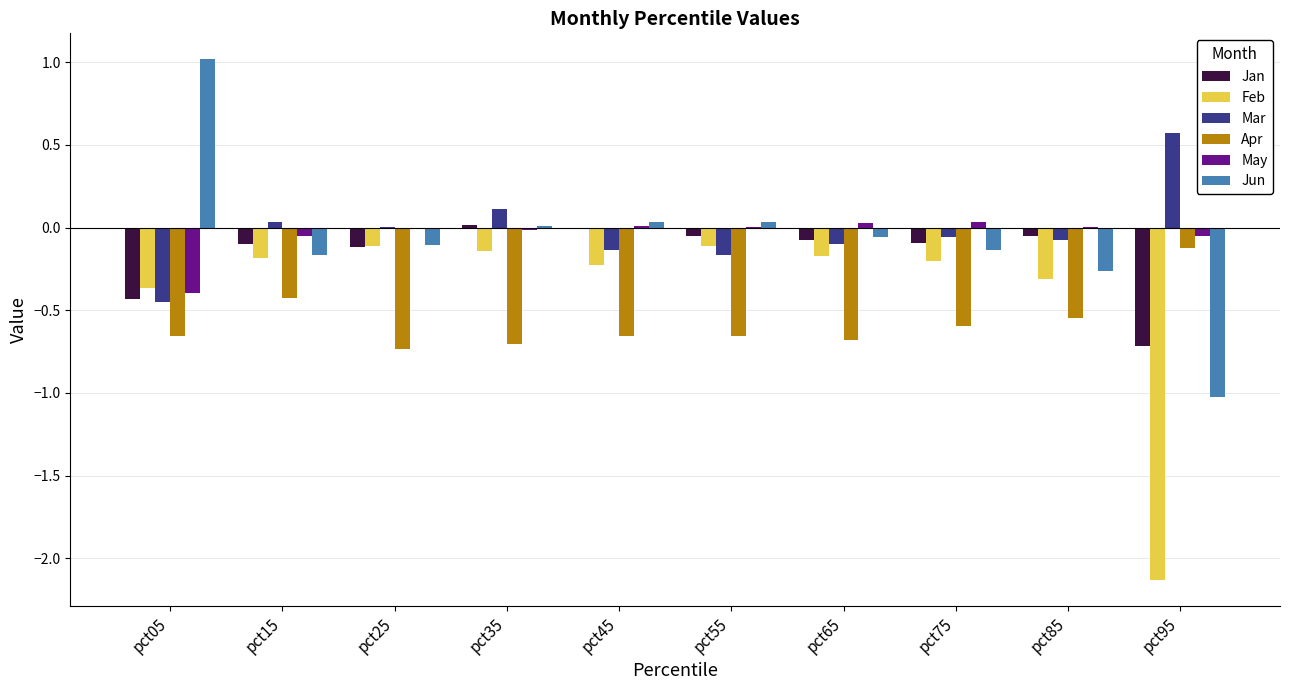

Which label corresponds to the largest value in the chart?

pct05